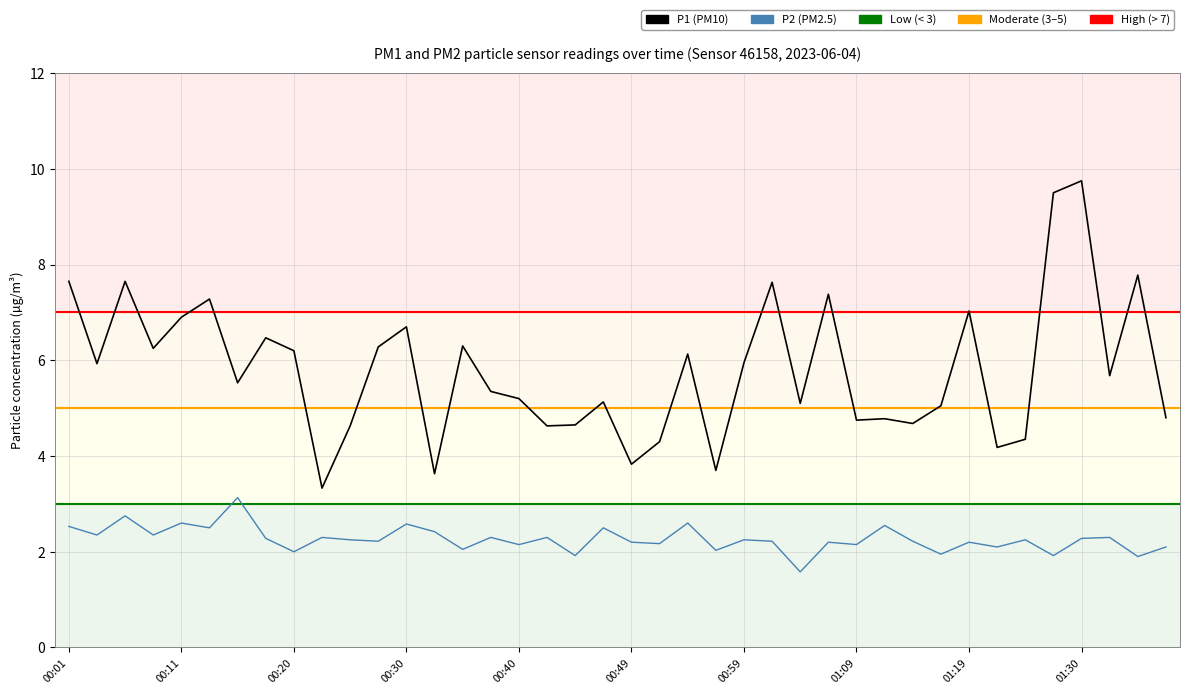

Is the value of P1 (PM10) at 36 greater than the value of P2 (PM2.5) at 18?

Yes